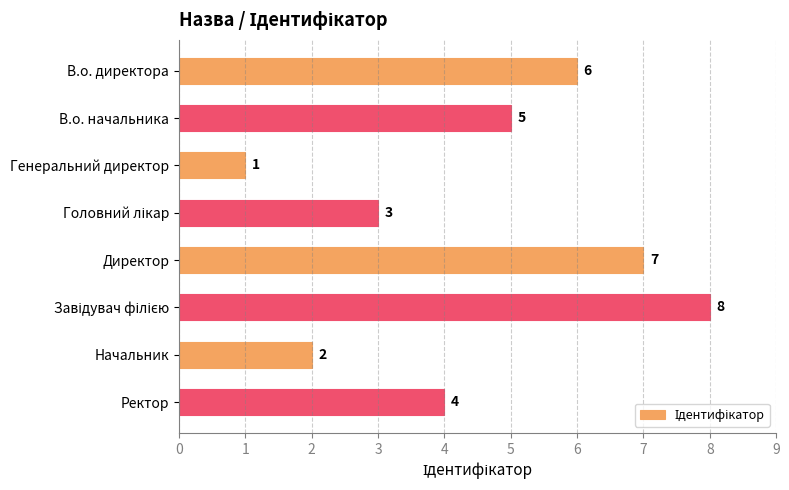

Reading top to bottom, extract all data points from this chart.

6	5	1	3	7	8	2	4